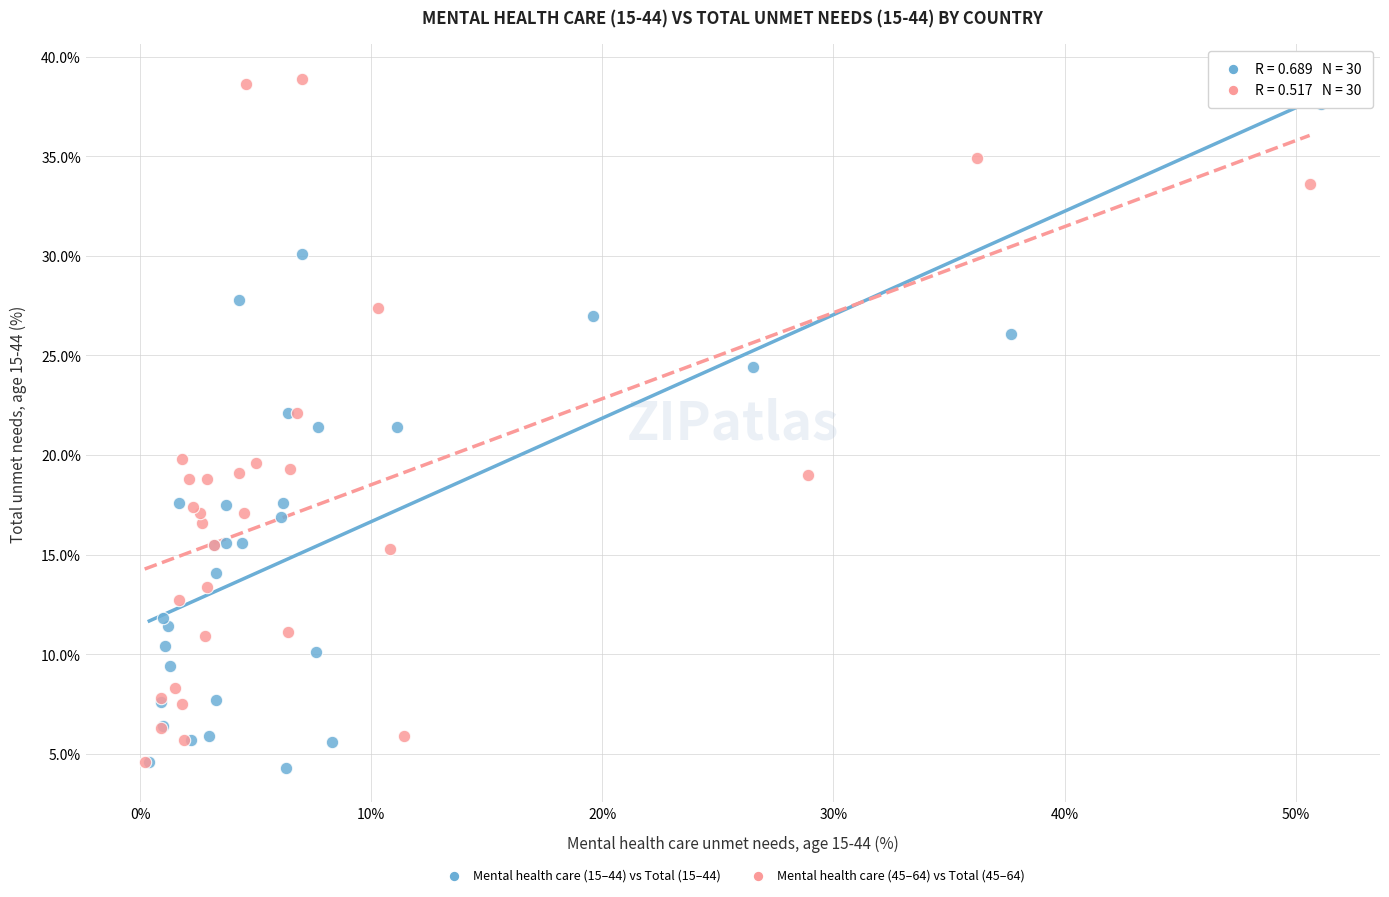

What are all the series names shown in the legend?

Mental health care (15–44) vs Total (15–44), Mental health care (45–64) vs Total (45–64)